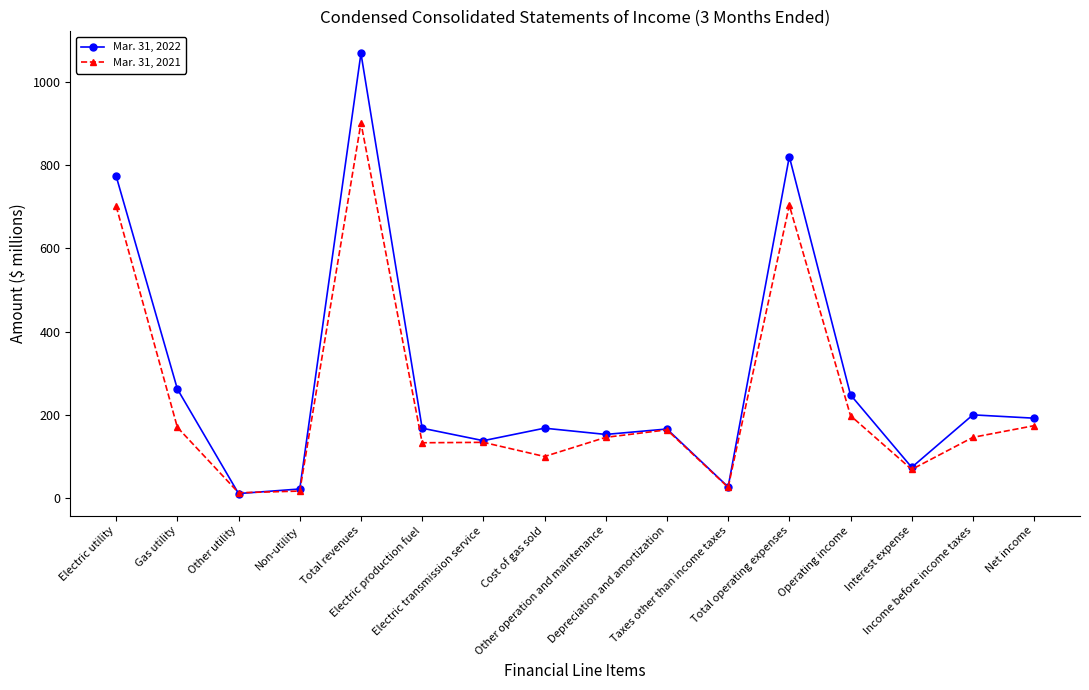

Which series has the widest spread of values?

Mar. 31, 2022